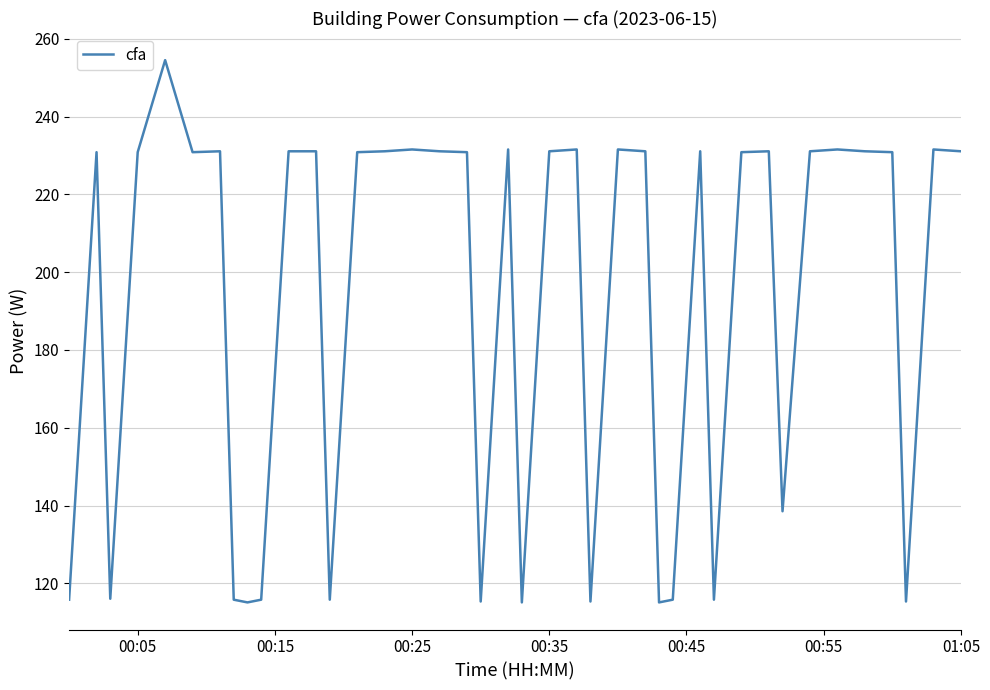

What is the maximum value shown in the chart?

254.5